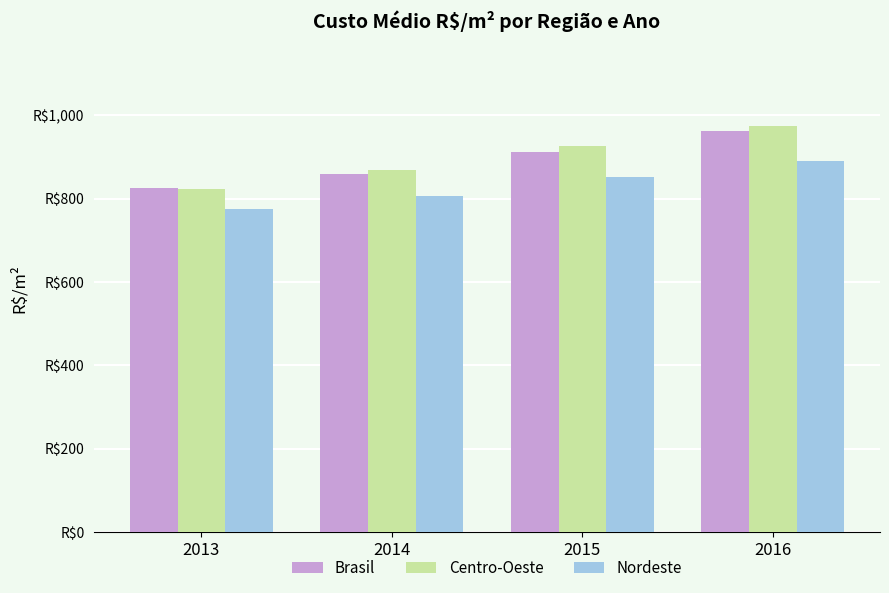

What is the value of the Brasil bar at the 3rd from the left?

913.3